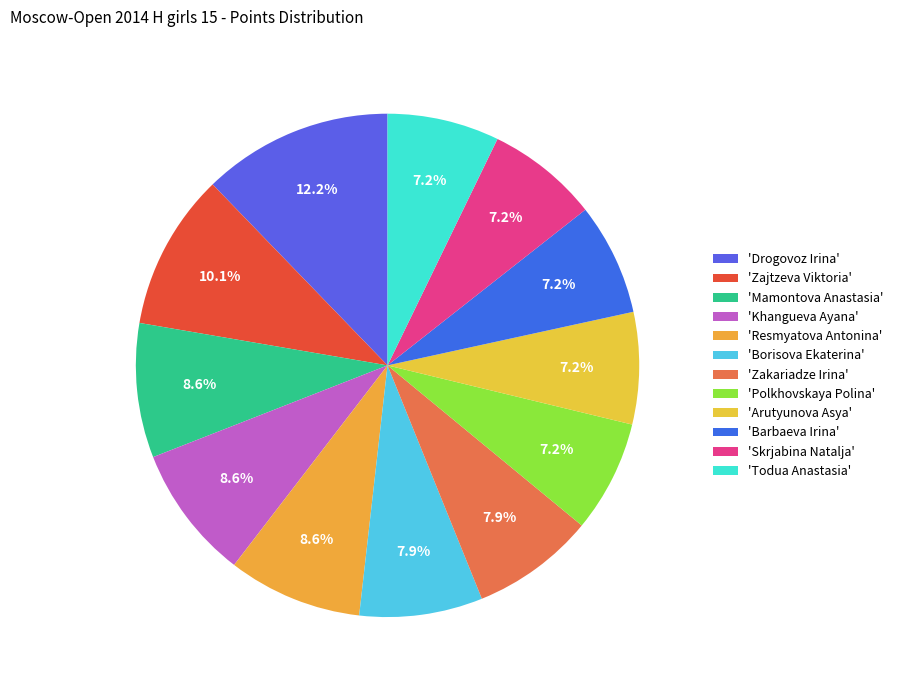

To the nearest percent, what is the difference between the largest and smallest slice percentages?

5%